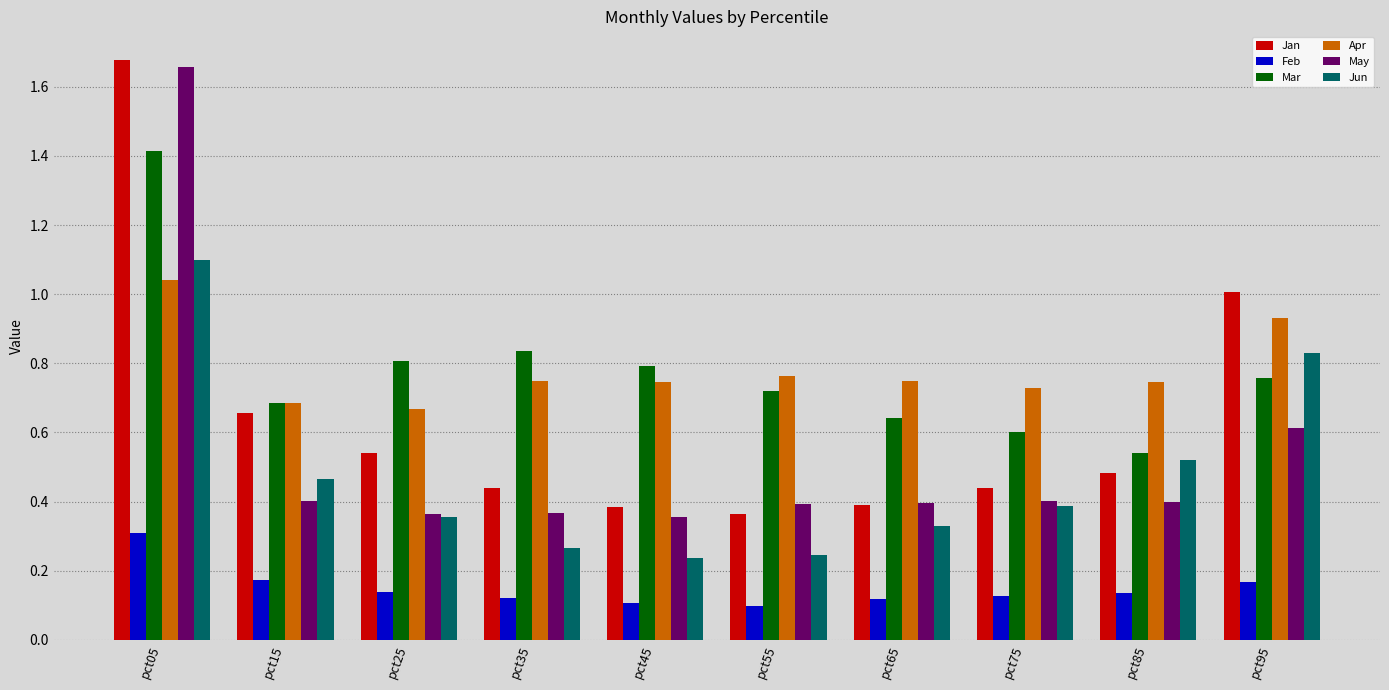

What is the highest value of the Jun series?

1.1